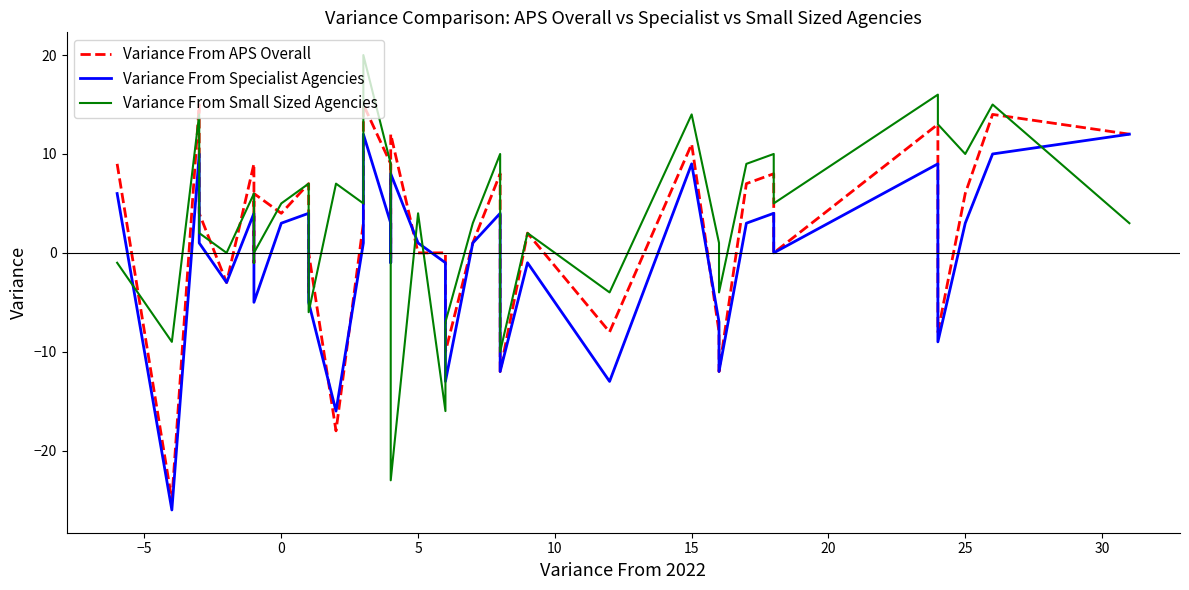

Rank the series by their average value, from highest to lowest.

Variance From Small Sized Agencies, Variance From APS Overall, Variance From Specialist Agencies